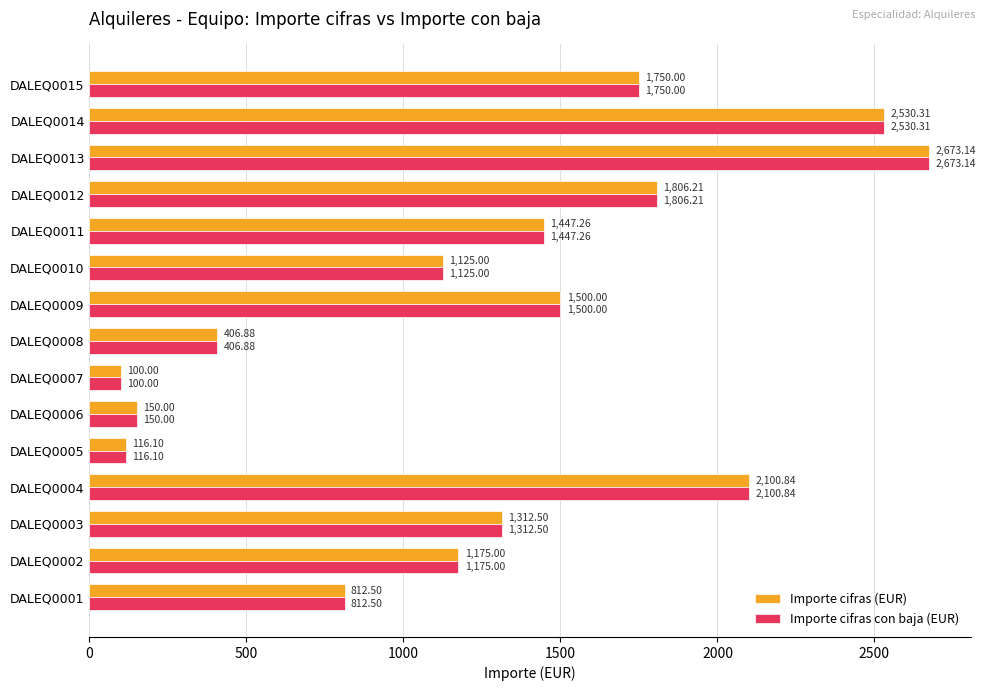

At which category is the sum across all series the highest?

DALEQ0013